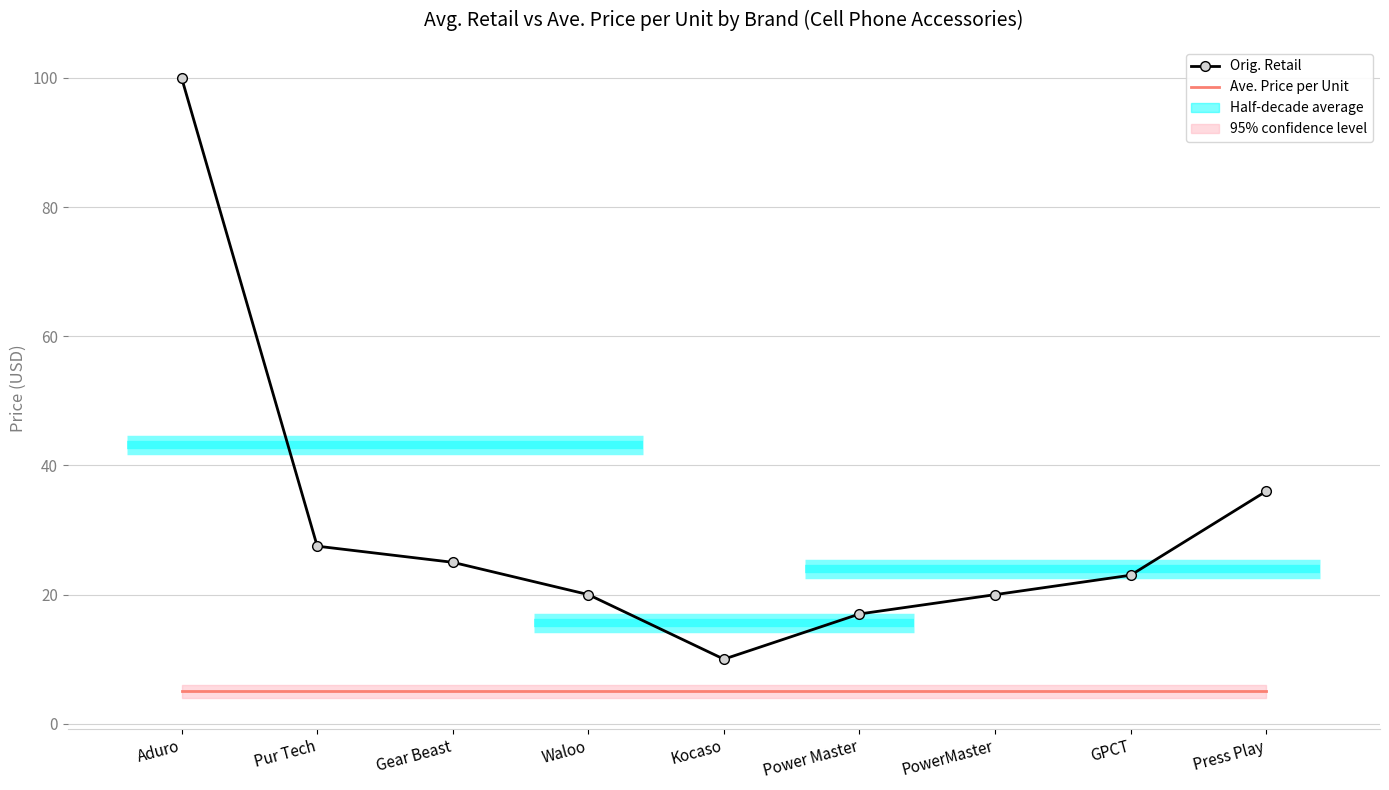

True or false: Ave. Price per Unit and Orig. Retail cross at least once.

False